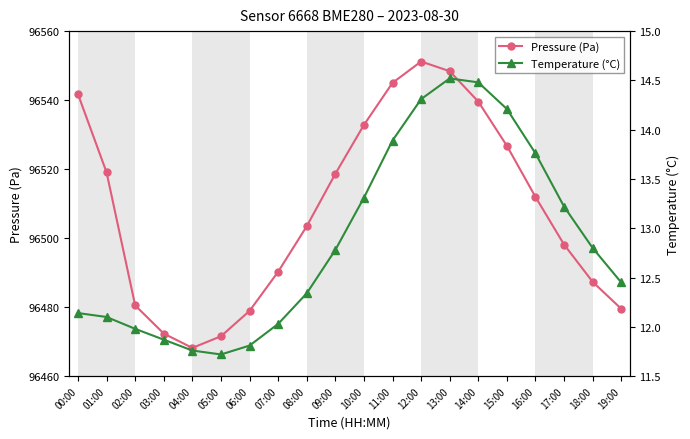

True or false: Pressure (Pa) has a value of 96479.5 at 19:00.

True